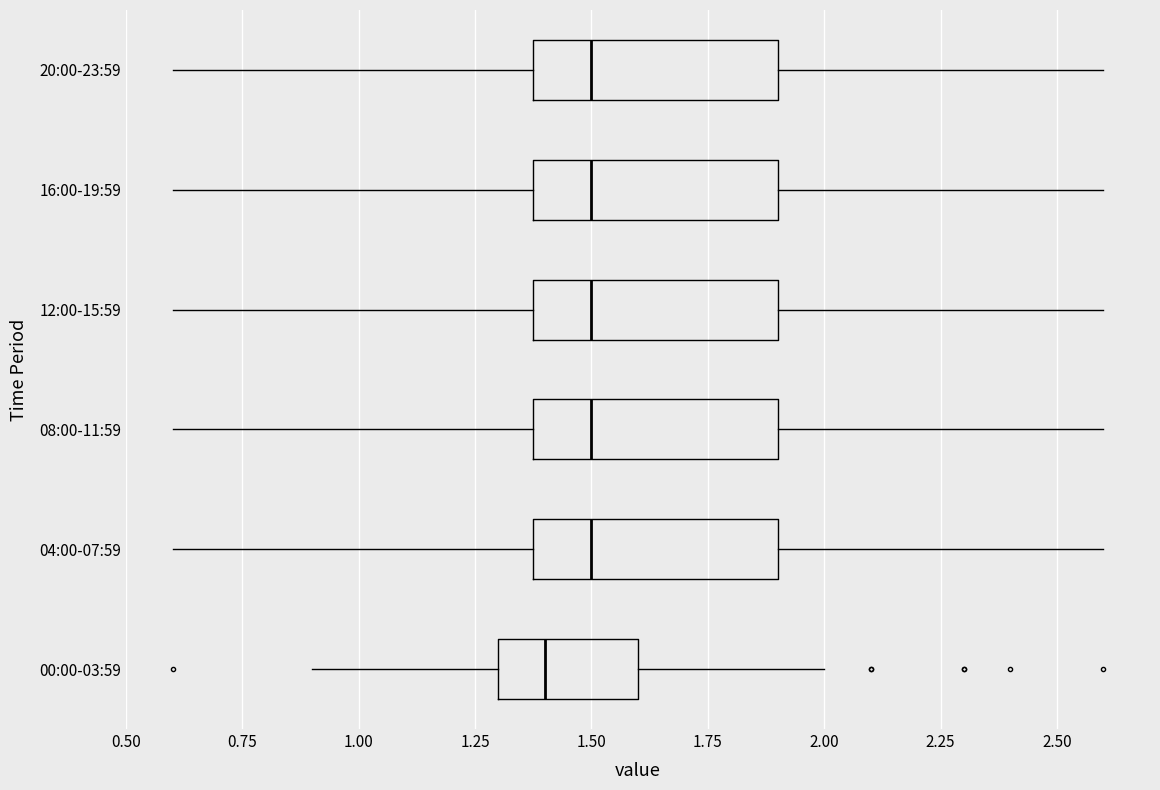

Where is the right edge of the box for 08:00-11:59 on the x-axis? The values are not printed on the chart, so give them approximately, as read against the axis.

1.9